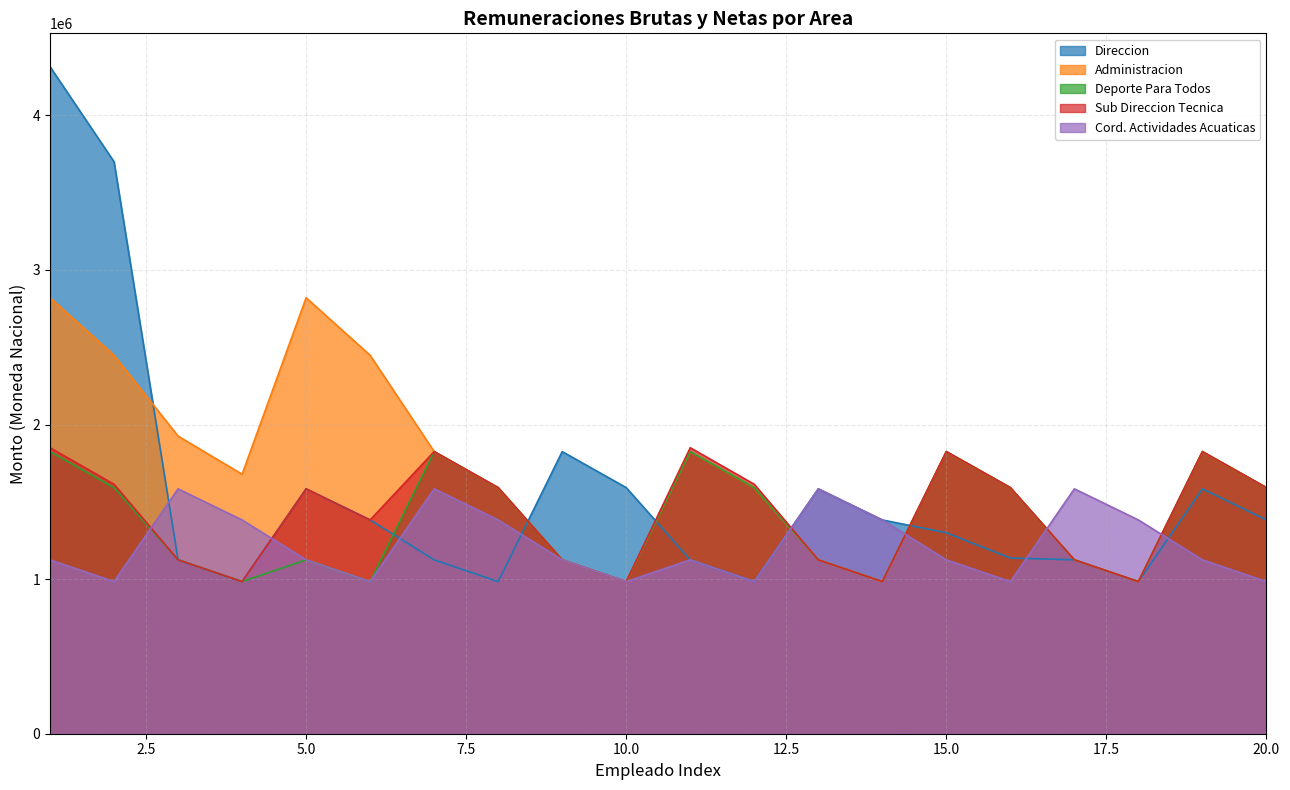

Where do Sub Direccion Tecnica and Direccion first cross each other?

8 and 9